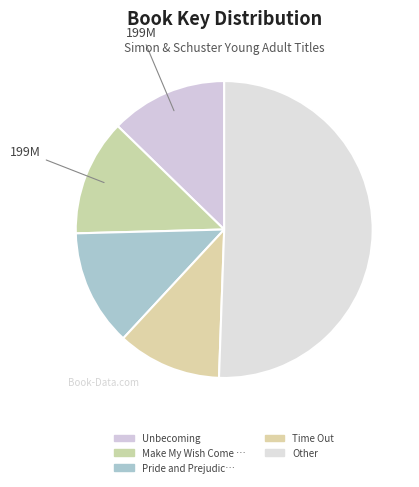

How many segments does this pie chart have?

5